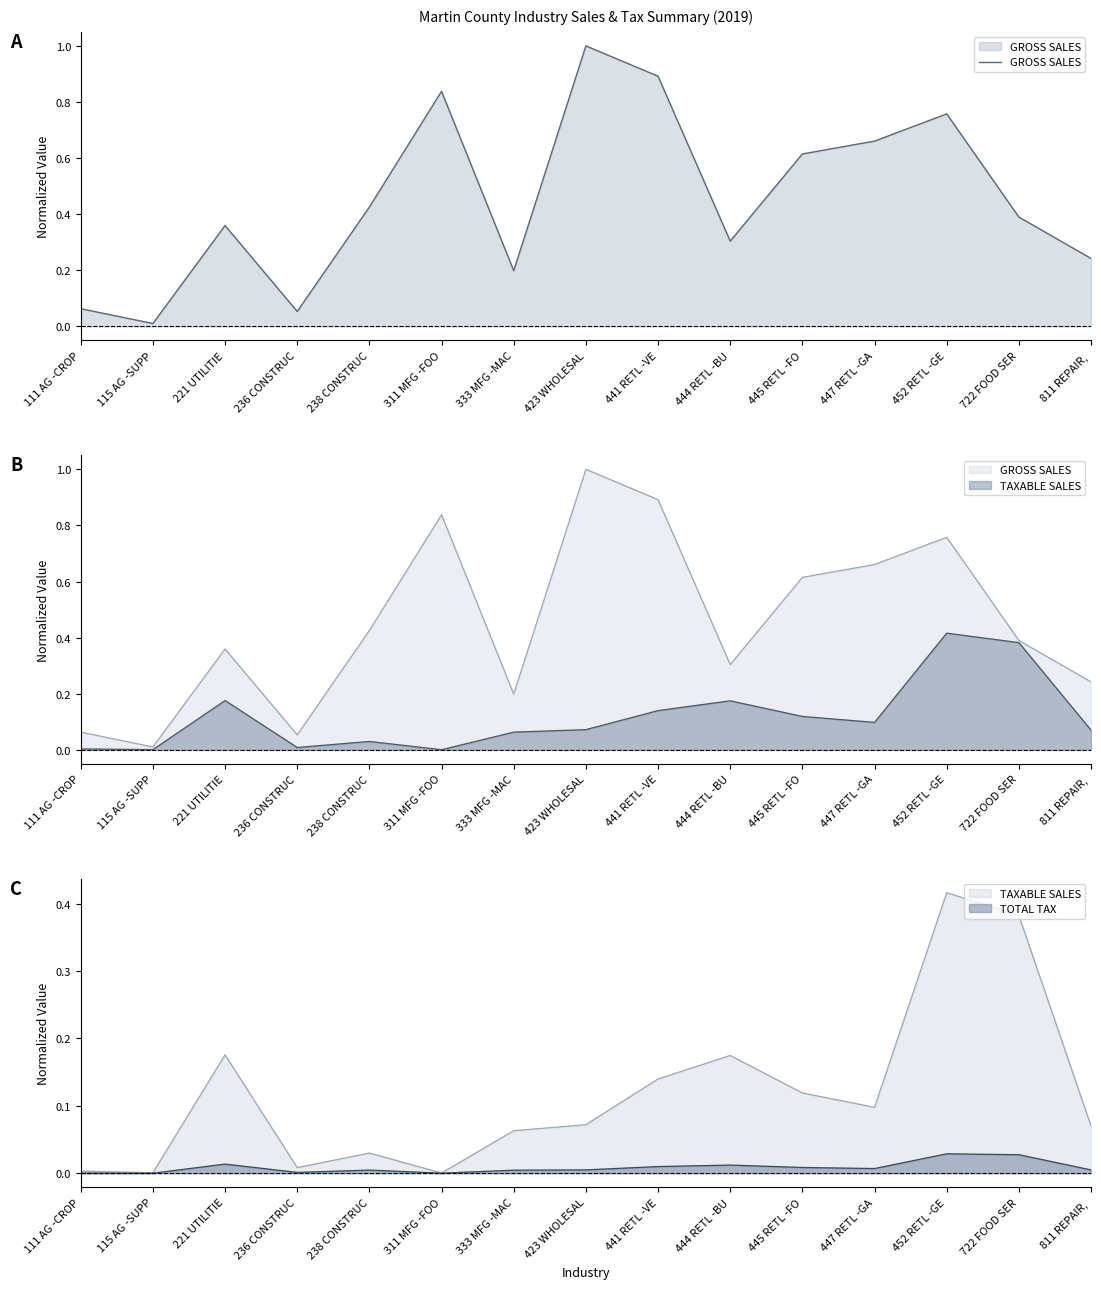

What is the difference between the second highest and second lowest values?

0.8